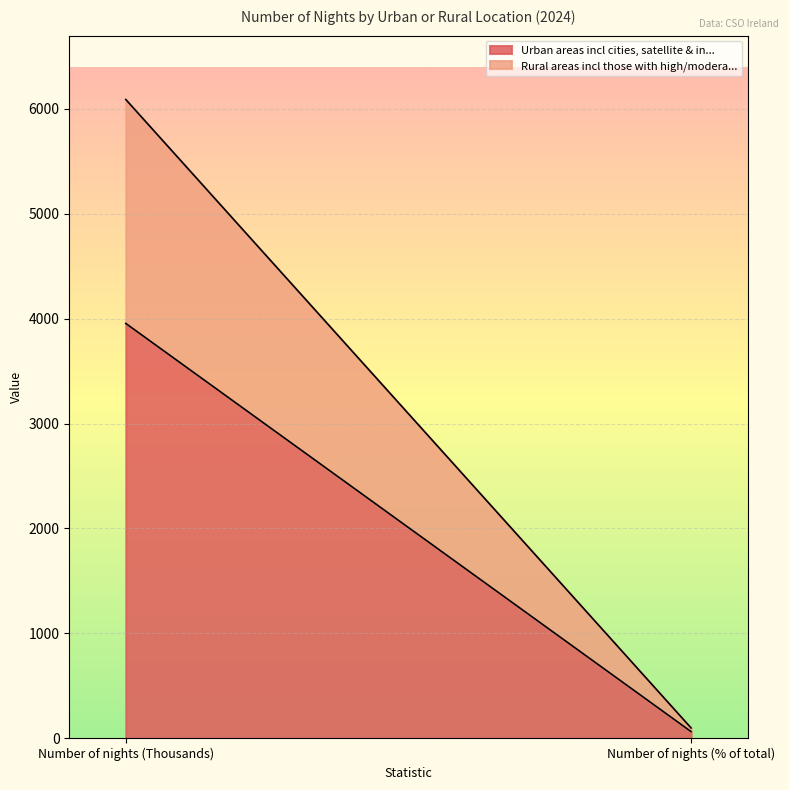

Count the Urban areas incl cities, satellite & in... values in the range 65 to 3953.

2